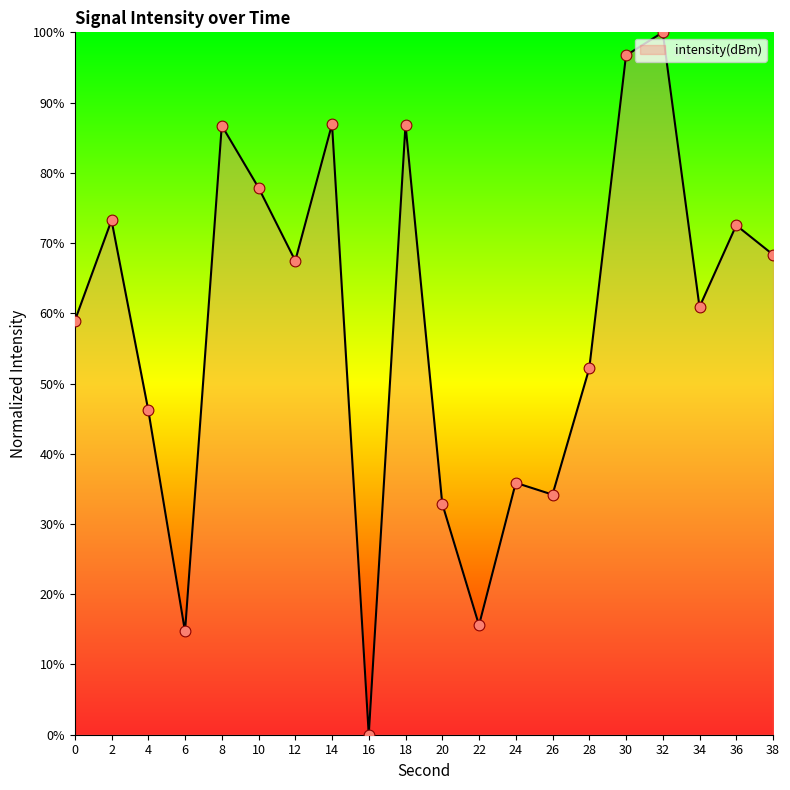

What is the ratio of the value at 0 to the value at 32?

0.6